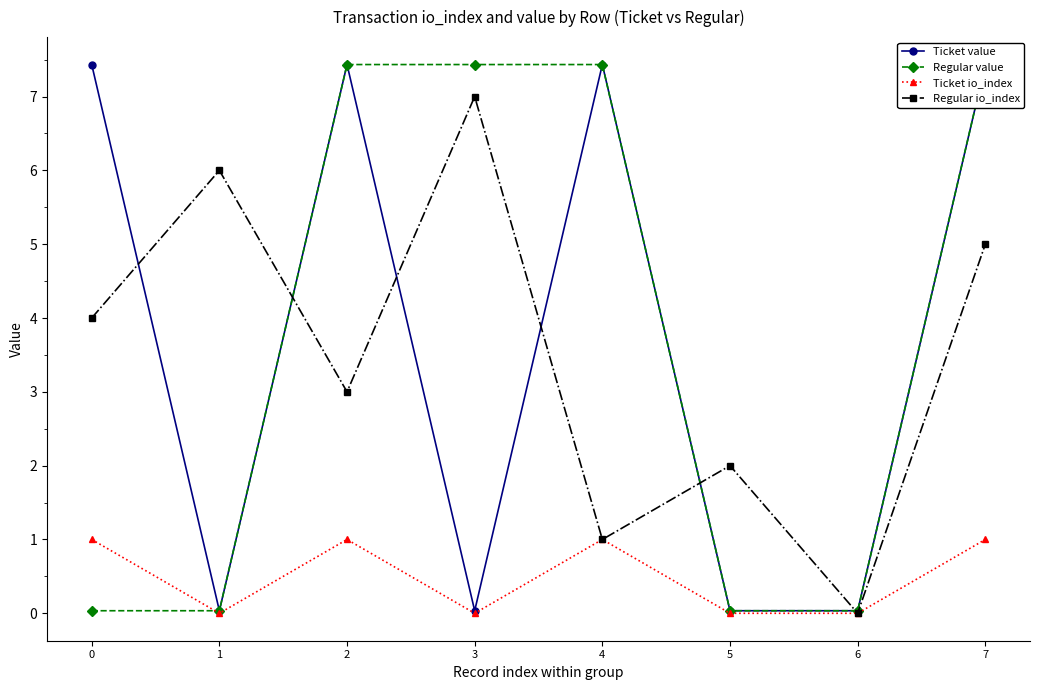

Which series has the widest spread of values?

Ticket value